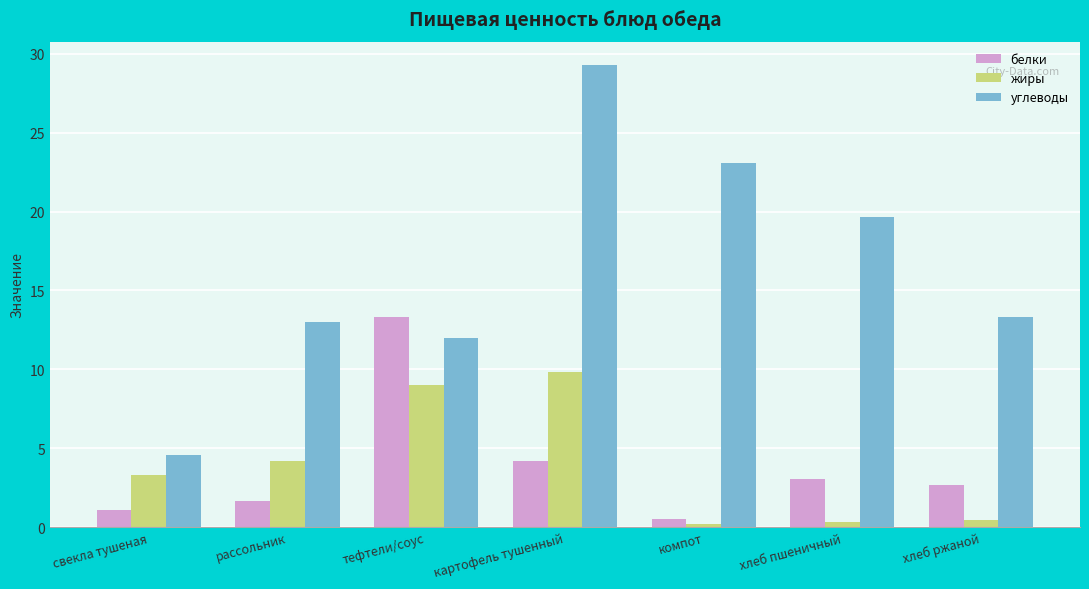

At which category is the sum across all series the highest?

картофель тушенный